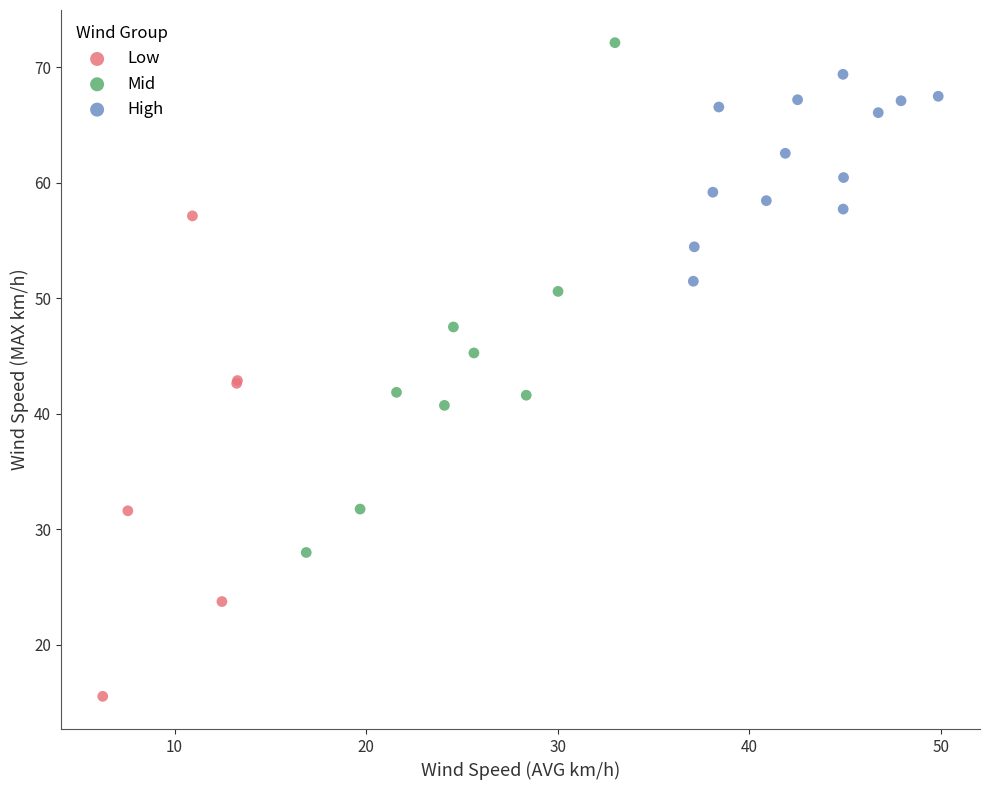

Which series reaches the minimum Y coordinate?

Low